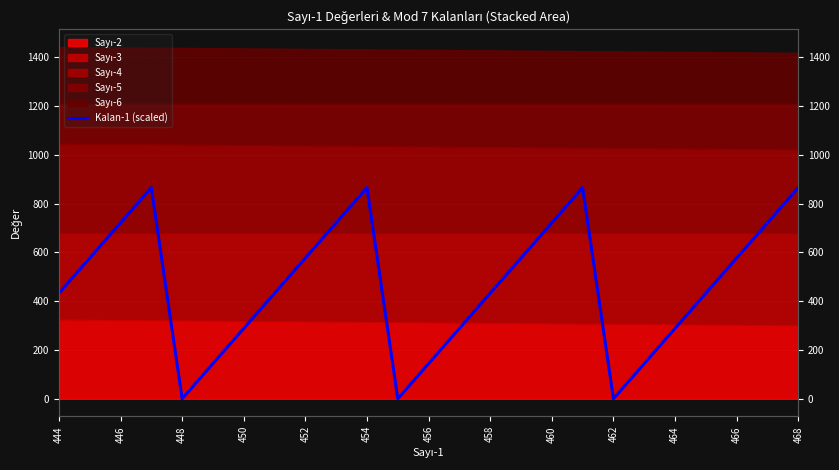

Reading right to left, what are all the values shown in this chart?

865.2	721.0	576.8	432.6	288.4	144.2	0.0	865.2	721.0	576.8	432.6	288.4	144.2	0.0	865.2	721.0	576.8	432.6	288.4	144.2	0.0	865.2	721.0	576.8	432.6